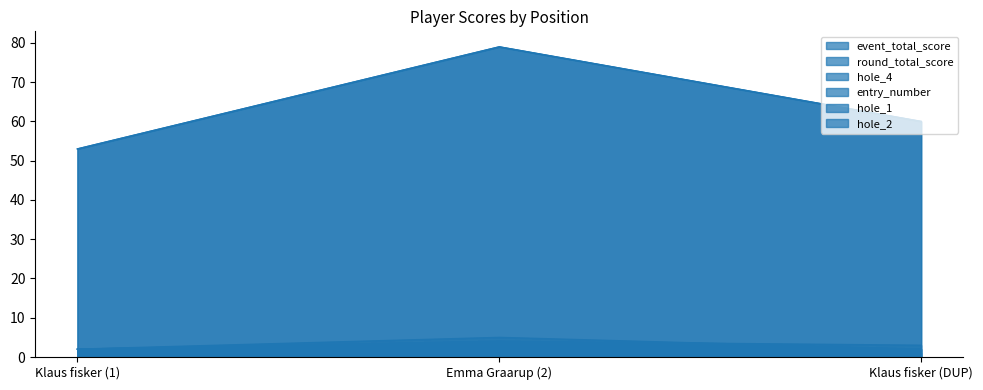

The value of event_total_score at Klaus fisker (1) is 53. True or false?

True